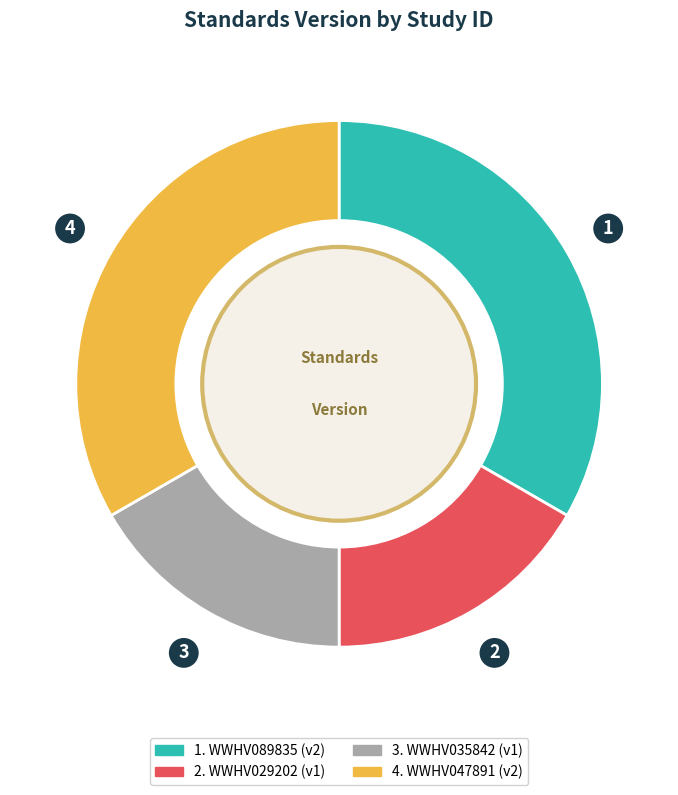

Does any single category account for the majority?

No